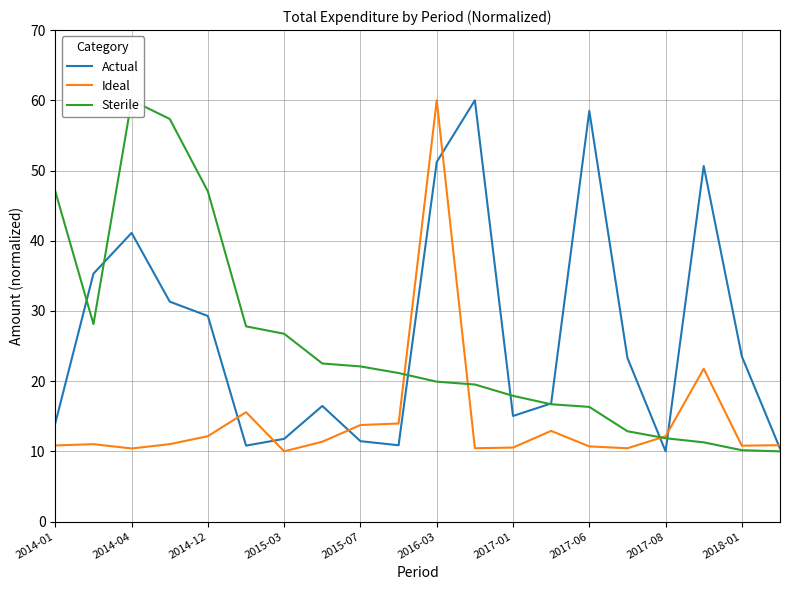

The Actual series shows 11.8 at 2015-03. True or false?

True